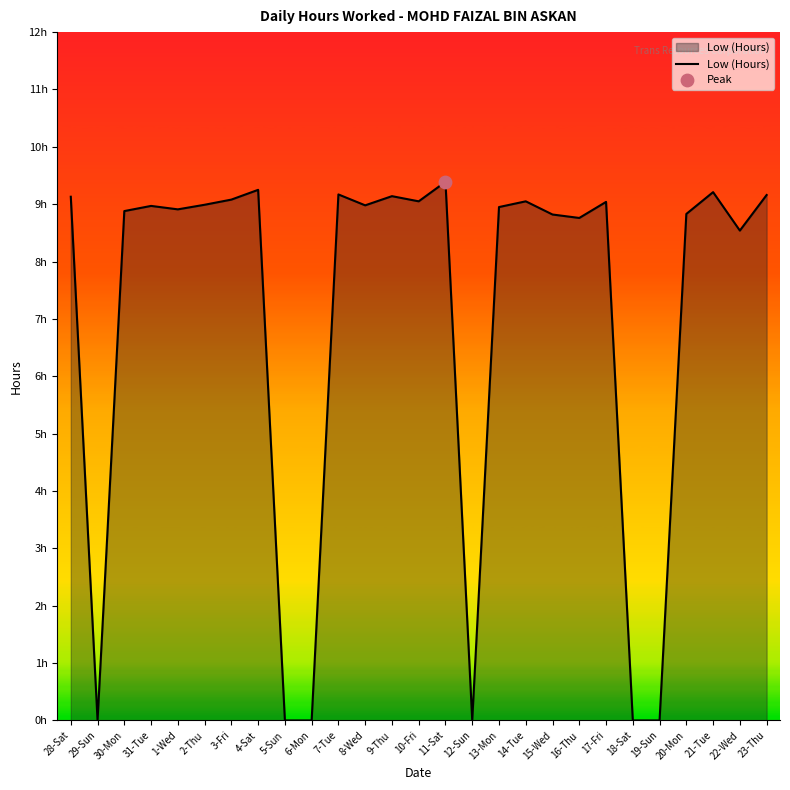

Between 18-Sat and 21-Tue, which is larger?

21-Tue